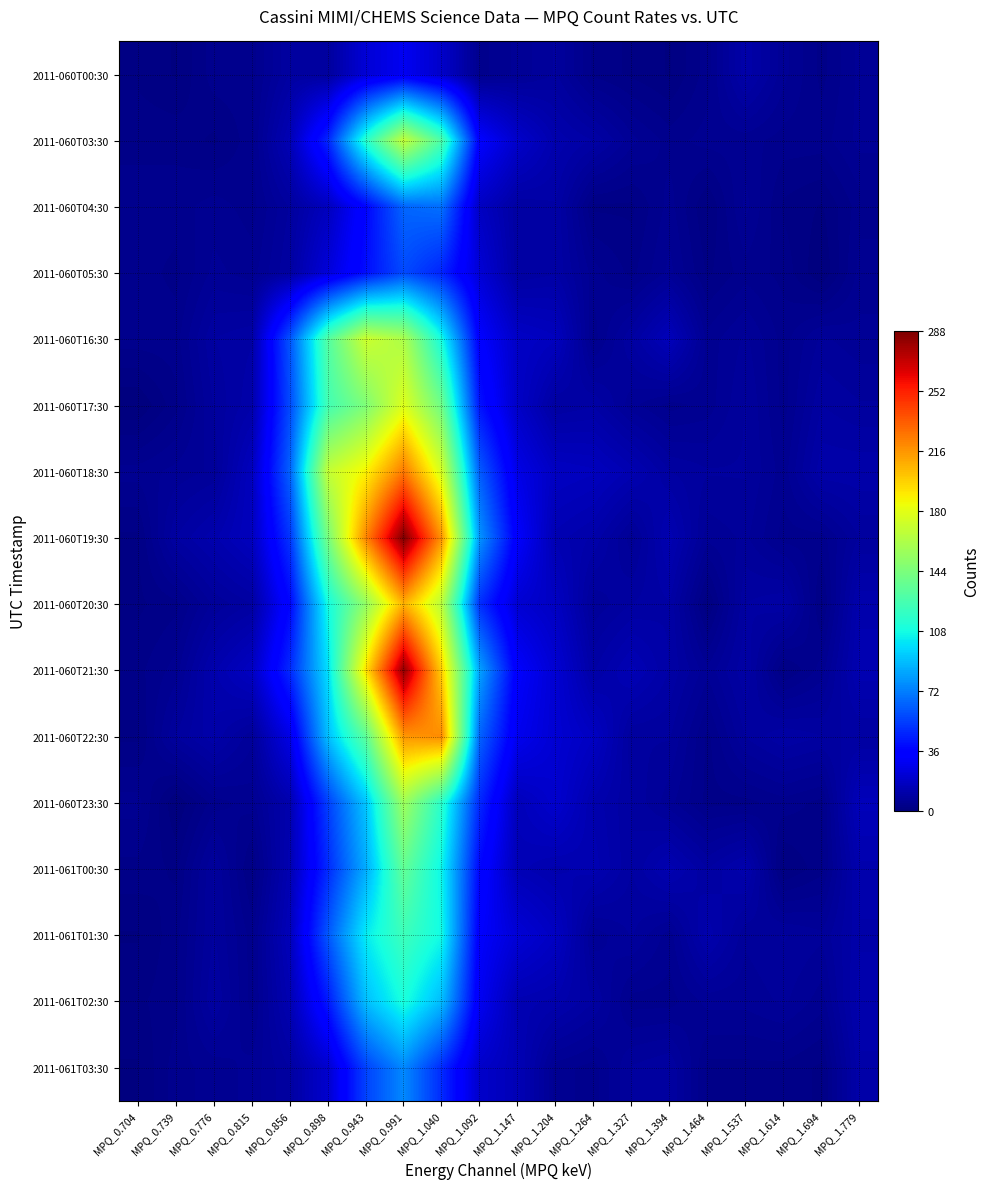

What is the sum of the 2011-061T01:30 values at MPQ_0.943 and MPQ_0.991?

225